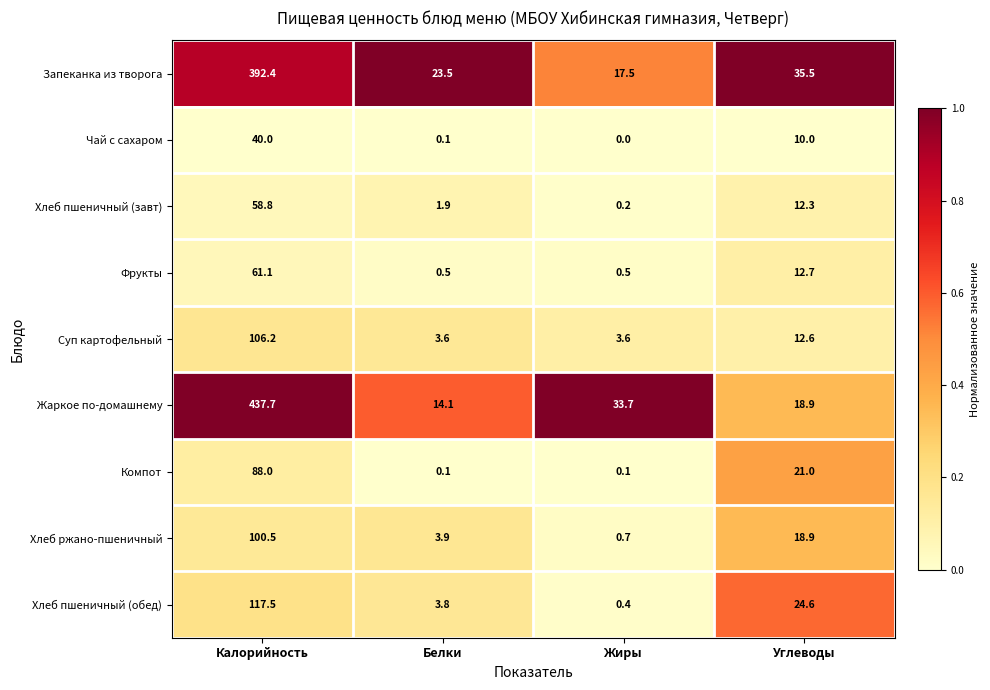

What is the spread (max minus min) of values at Калорийность?

397.7